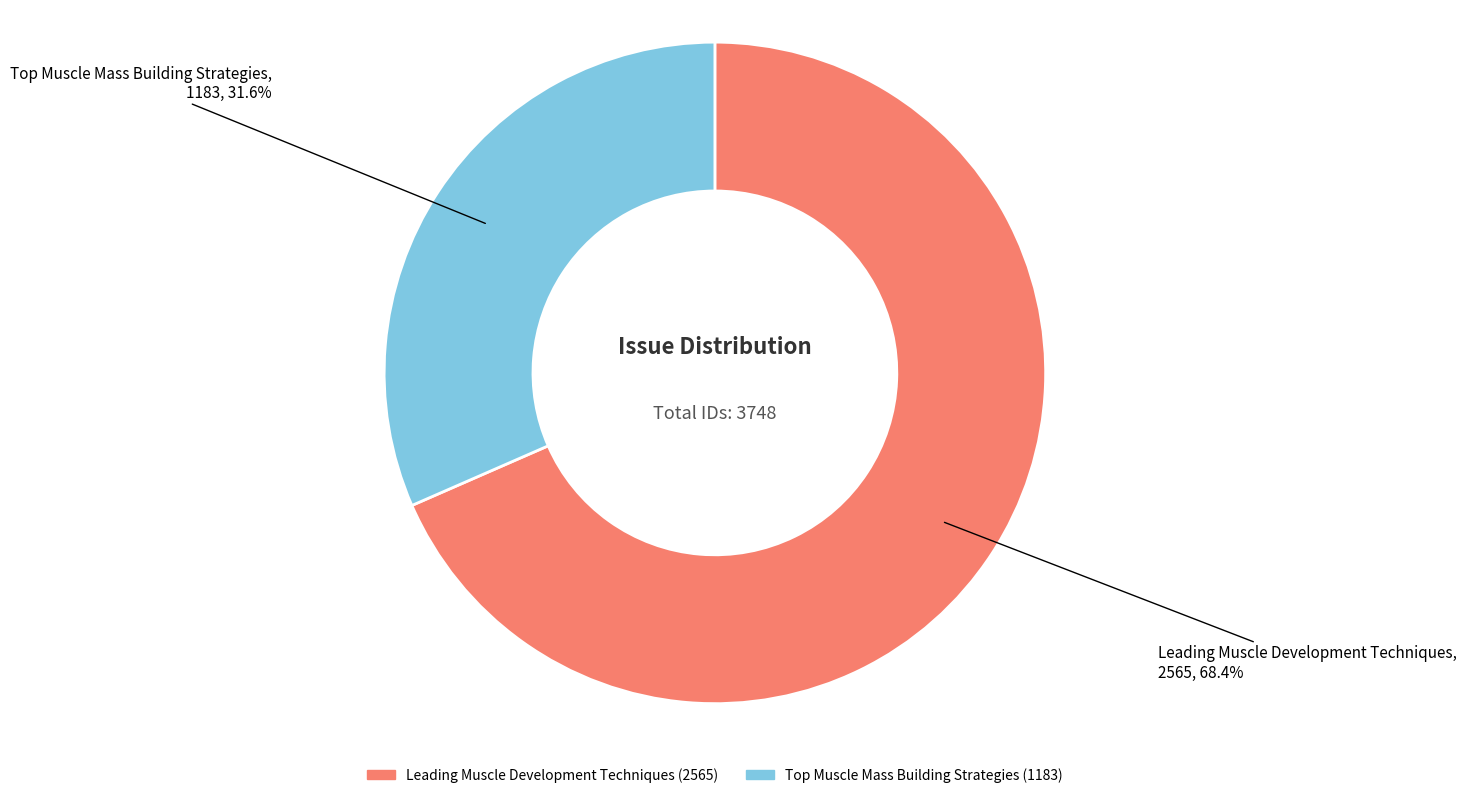

To the nearest percent, what is the difference between the largest and smallest slice percentages?

37%